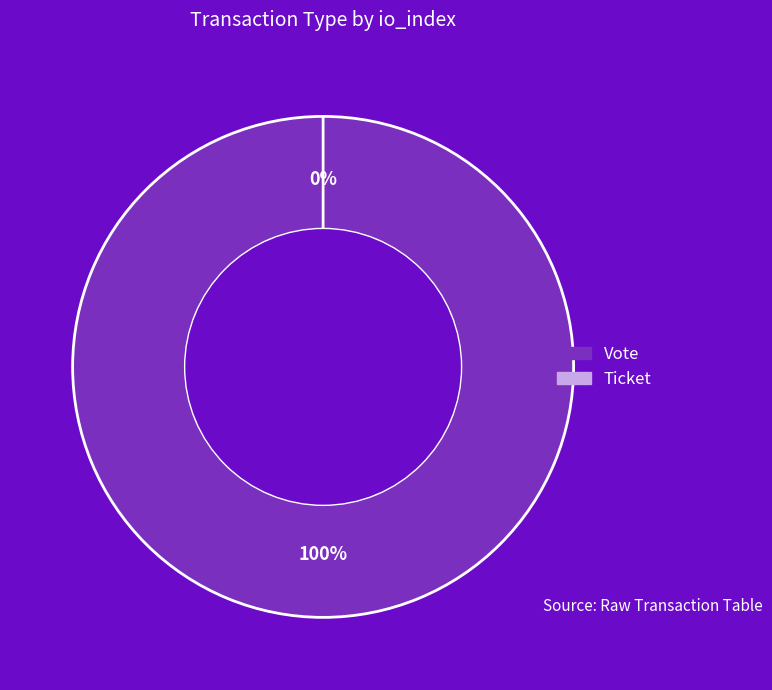

True or false: Vote accounts for 99% of the total.

False